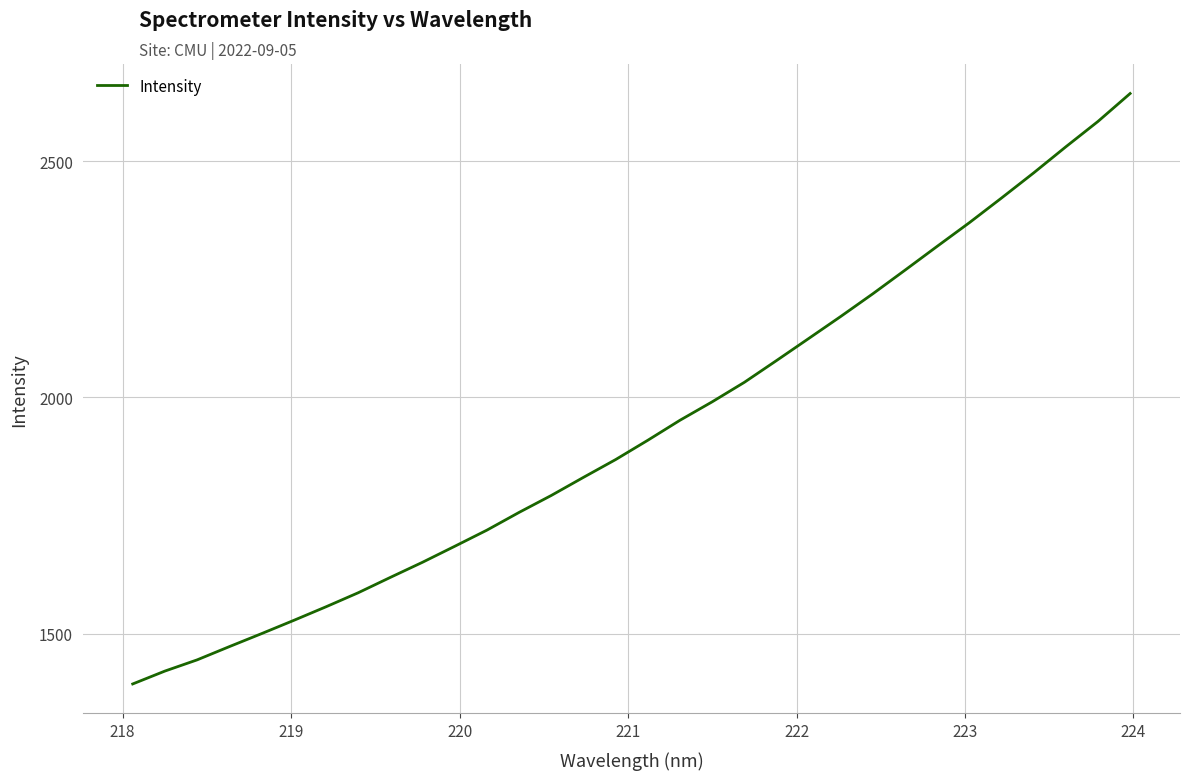

What is the smallest value displayed?

1393.6